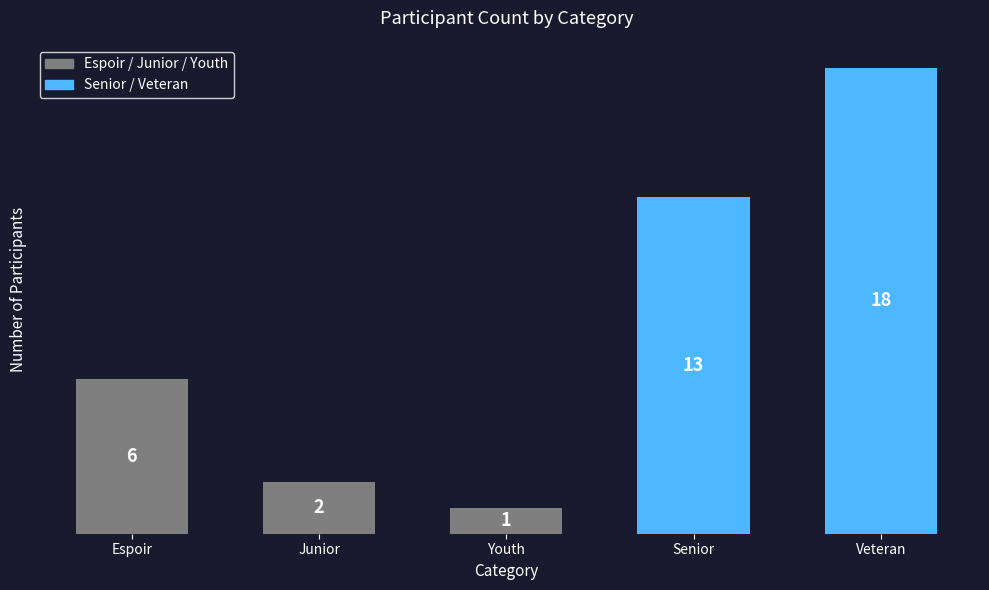

Reading left to right, extract all data points from this chart.

6	2	1	13	18